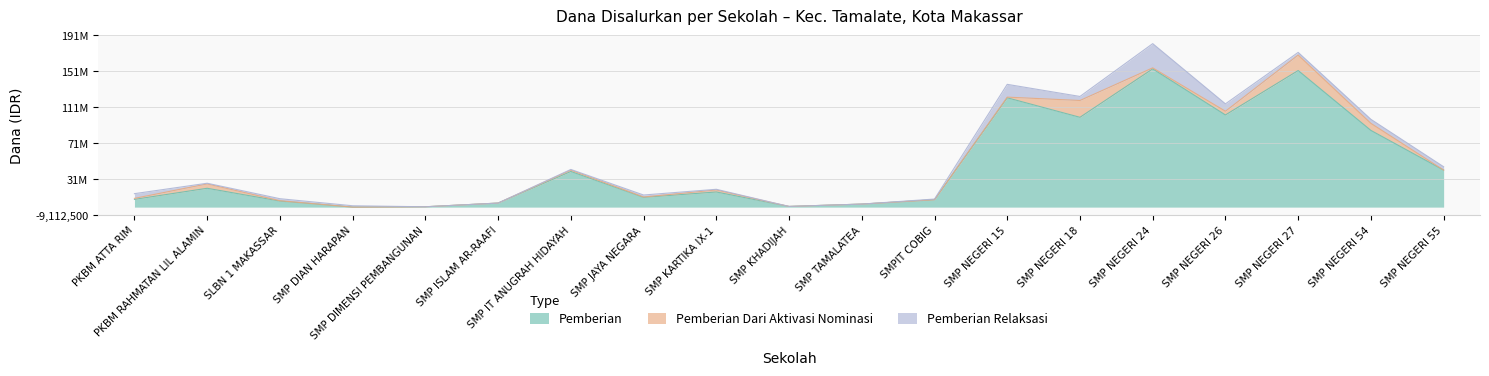

The Pemberian Dari Aktivasi Nominasi series shows 1125000 at SMP NEGERI 24. True or false?

True